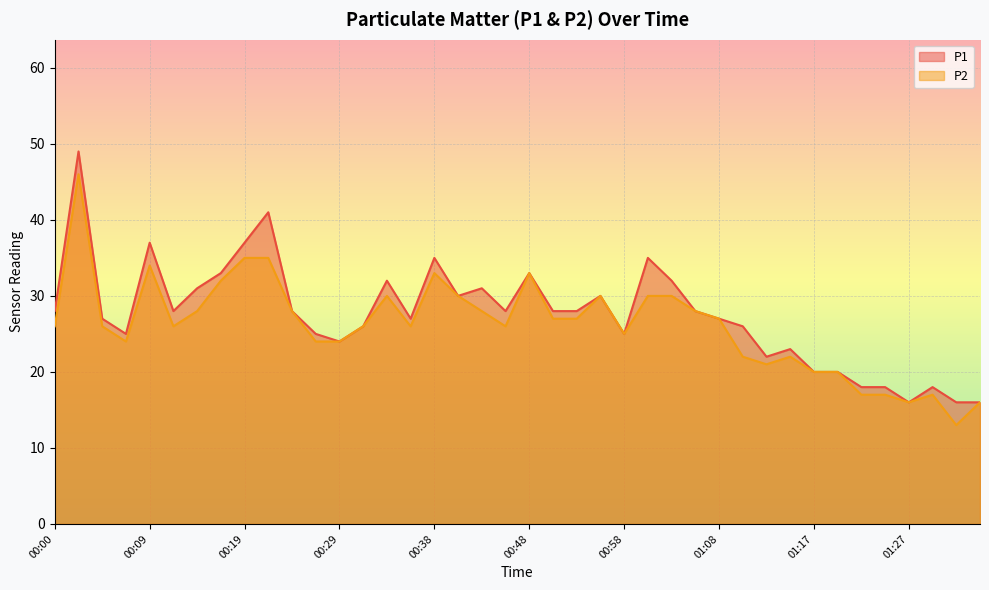

What is the sum of the P1 values at 01:27 and 00:07?

41